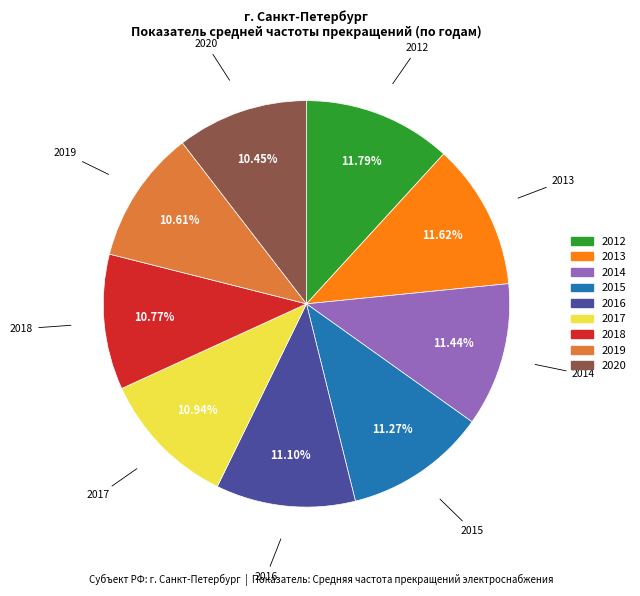

Count the number of slices in the pie.

9